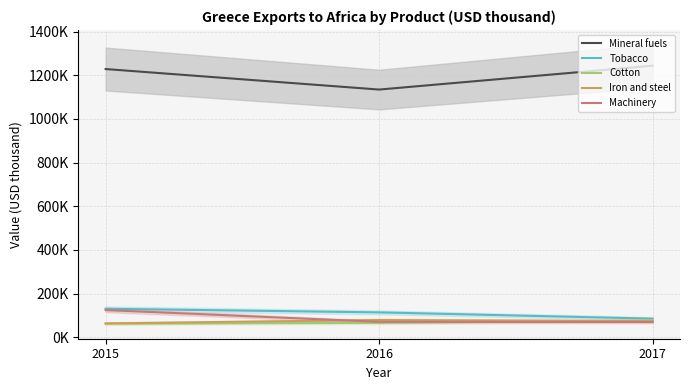

Reading right to left, what are all the values shown in this chart?

Mineral fuels: 2017=1243804	2016=1134586	2015=1228535
Tobacco: 2017=85624	2016=114348	2015=130889
Cotton: 2017=77992	2016=66096	2015=63019
Iron and steel: 2017=74019	2016=79350	2015=63690
Machinery: 2017=70322	2016=71080	2015=125050